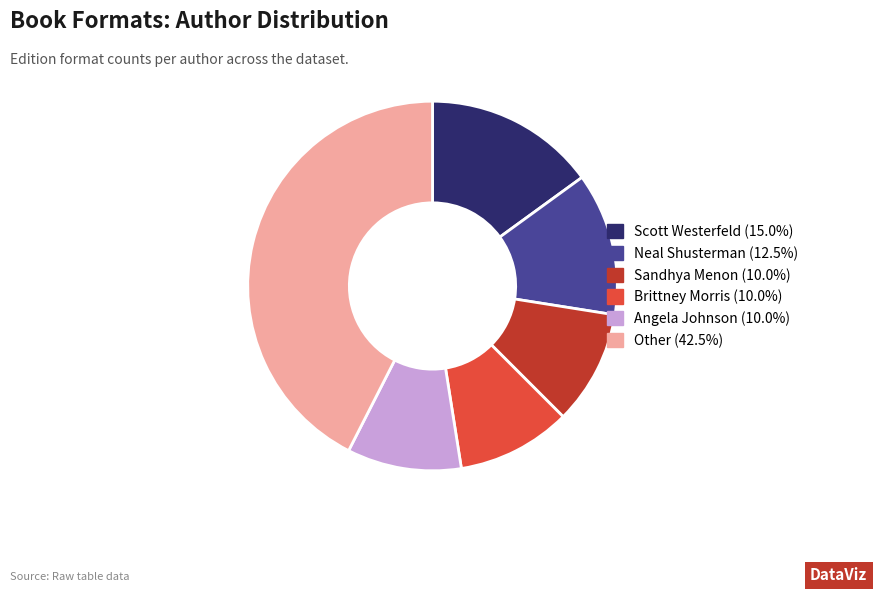

Does any single category account for the majority?

No